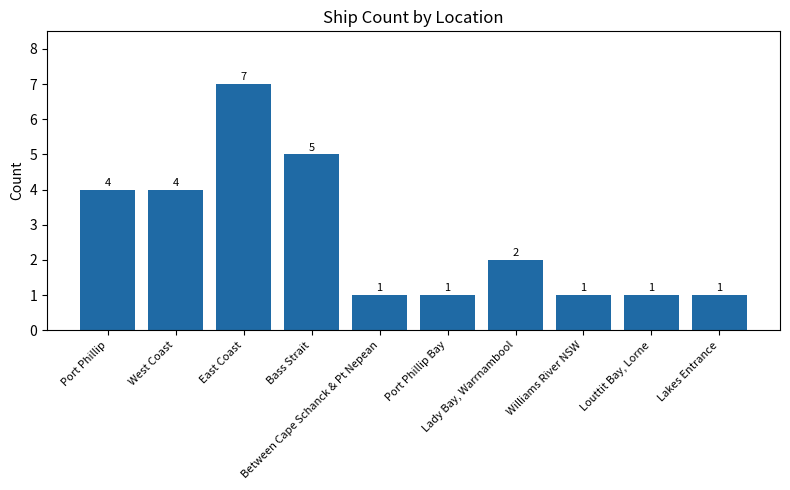

Which has a higher value, Port Phillip or Lakes Entrance?

Port Phillip